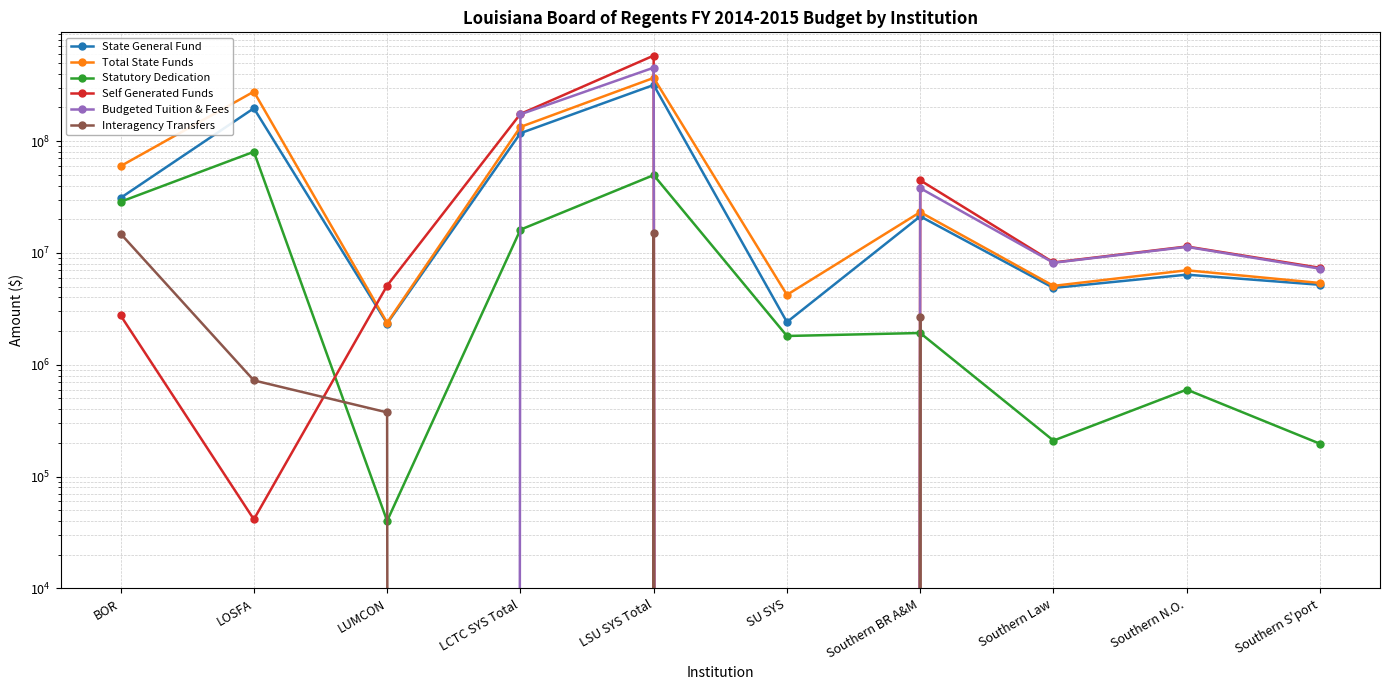

How many data points does each series have?

10